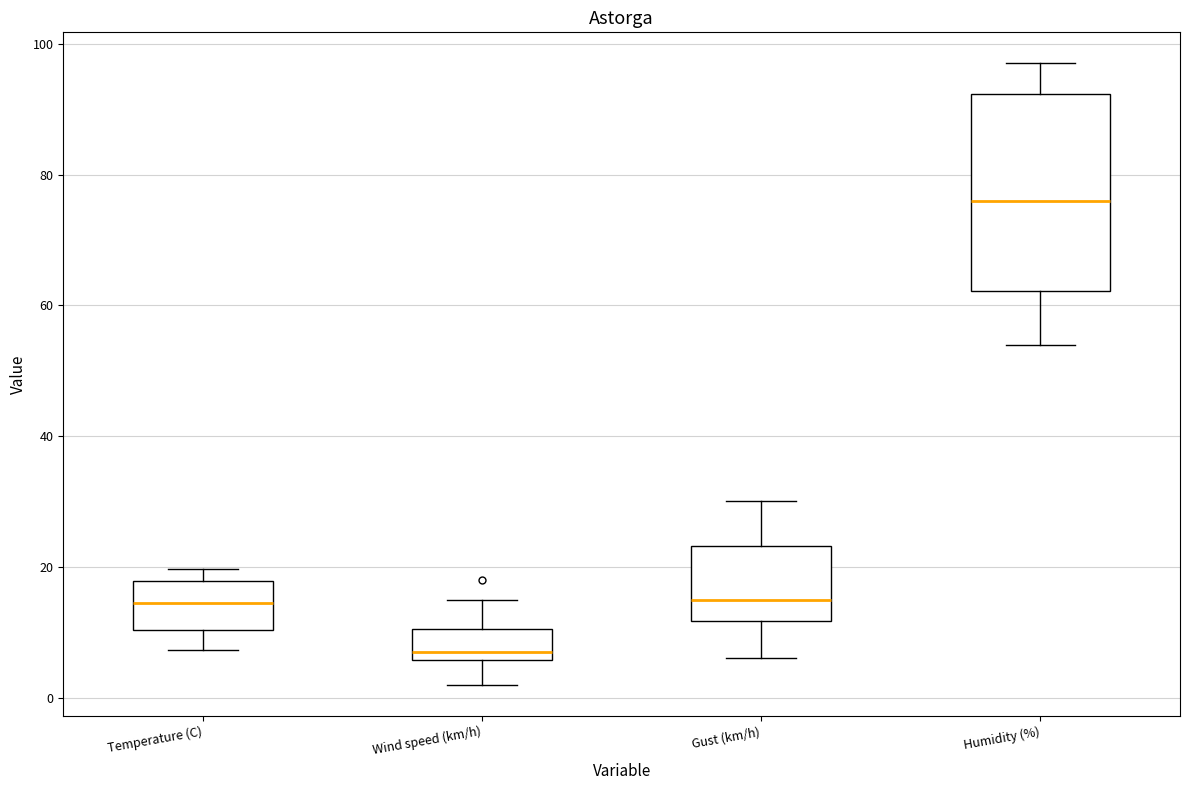

Reading left to right, transcribe this box plot: for each box, give where its median line is, the range the box spans, and where its two whiskers end, as read against the y-axis. The values are not printed on the chart, so give them approximately, as read against the axis.

Temperature (C): median 14, box 10 to 18, whiskers 8 to 20
Wind speed (km/h): median 8, box 6 to 10, whiskers 2 to 16
Gust (km/h): median 16, box 12 to 24, whiskers 6 to 30
Humidity (%): median 76, box 62 to 92, whiskers 54 to 98